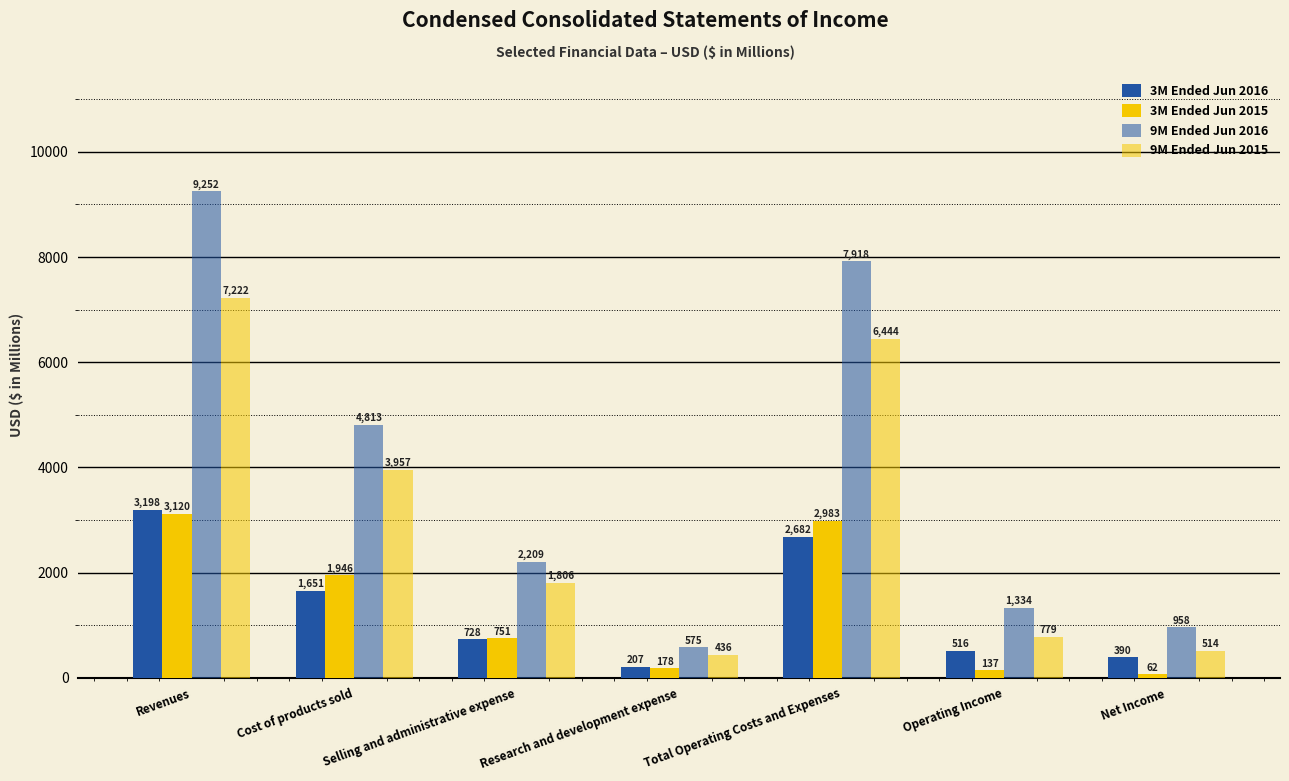

How many bars are there in total?

28